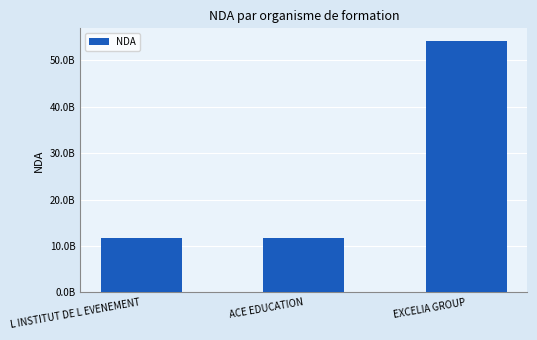

Where is the data nearest to the value 32962575746?

ACE EDUCATION